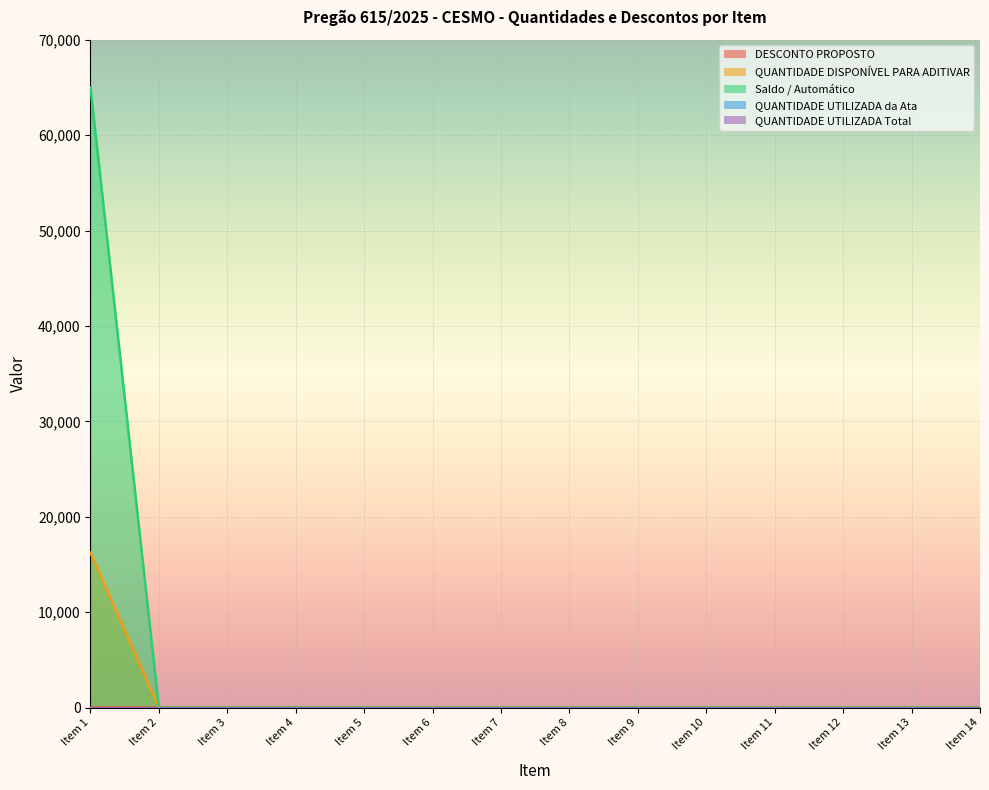

Which has a higher value, Item 8 or Item 12?

Item 8